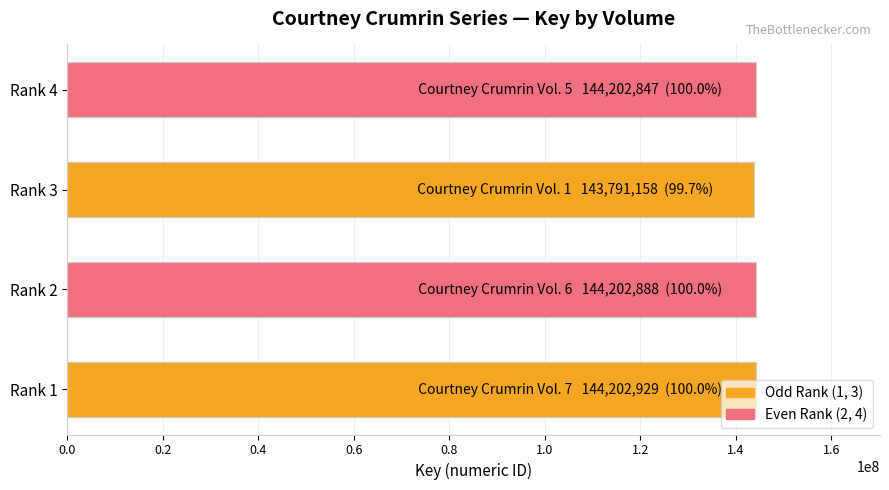

What is the greatest value displayed?

144202929